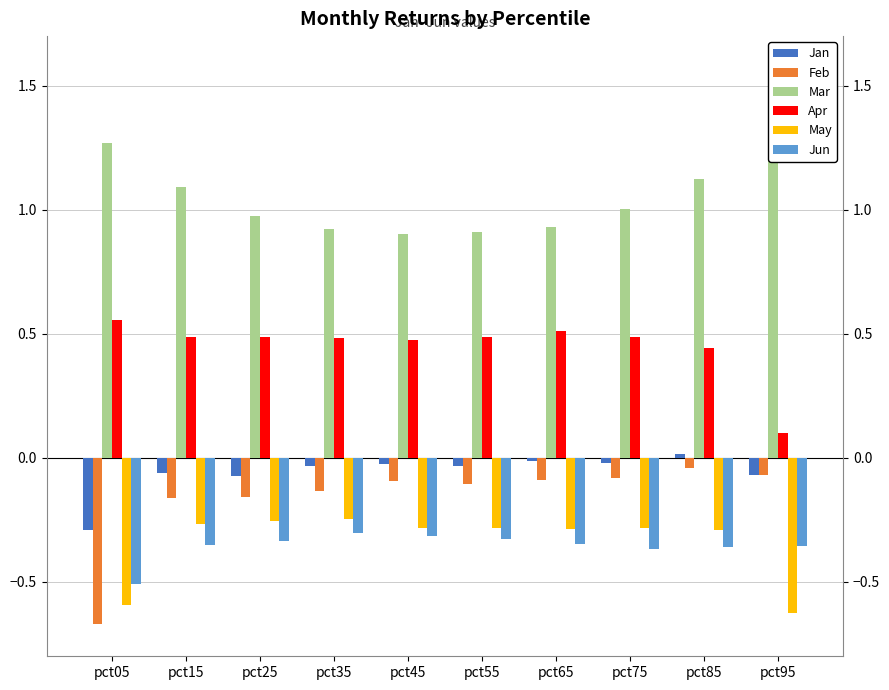

At pct45, list the series in order from smallest to largest.

Jun, May, Feb, Jan, Apr, Mar